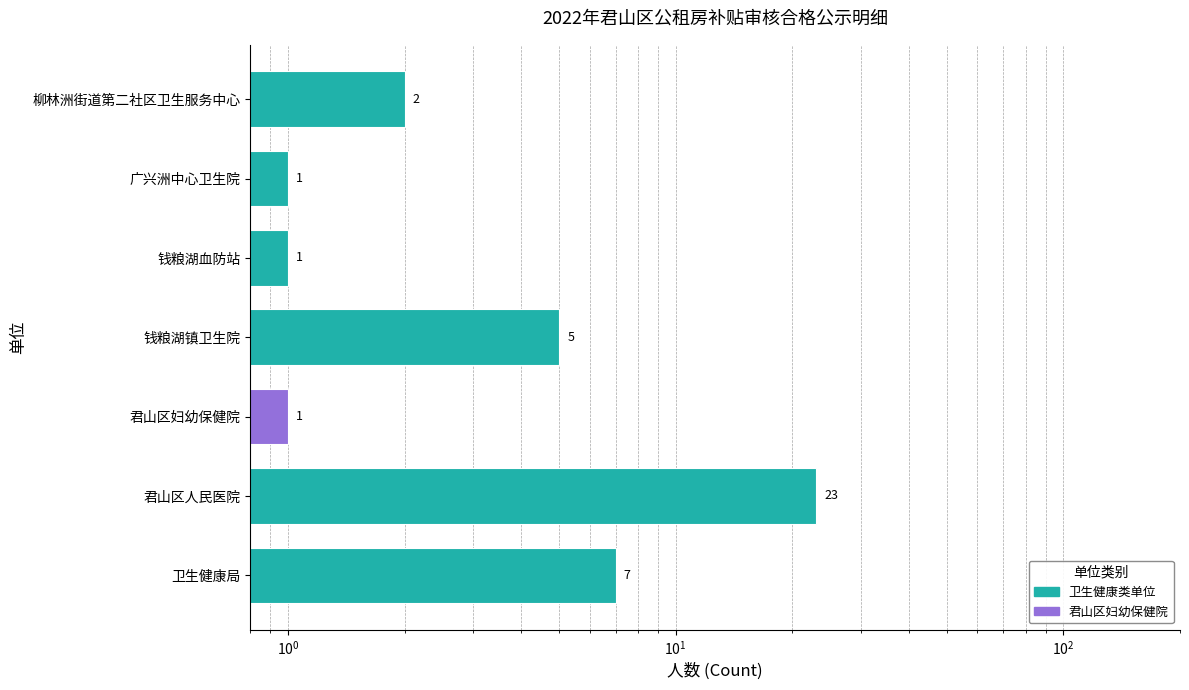

How many bars are there in total?

7